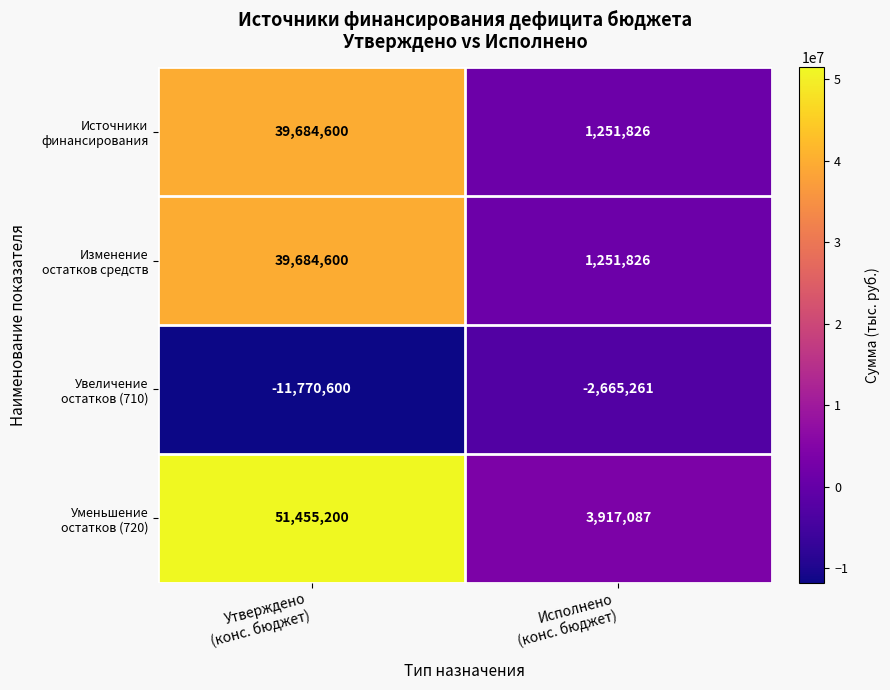

What is the difference between the highest and lowest values at Исполнено
(конс. бюджет)?

6582348